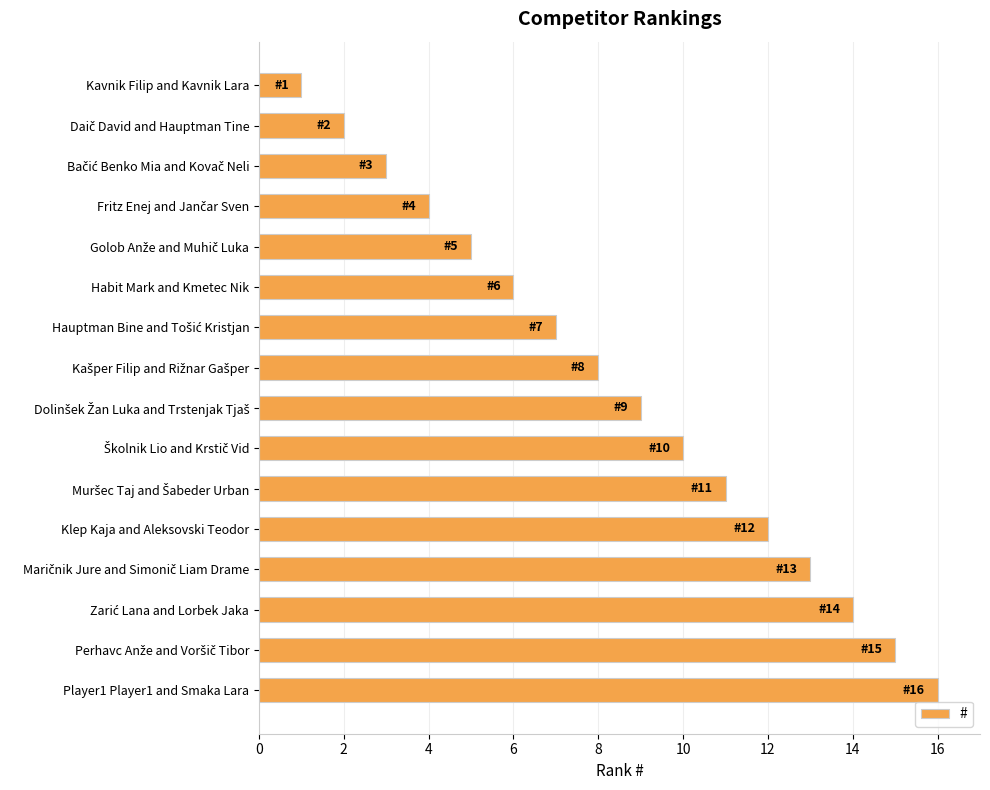

Which label corresponds to the smallest value in the chart?

Kavnik Filip and Kavnik Lara